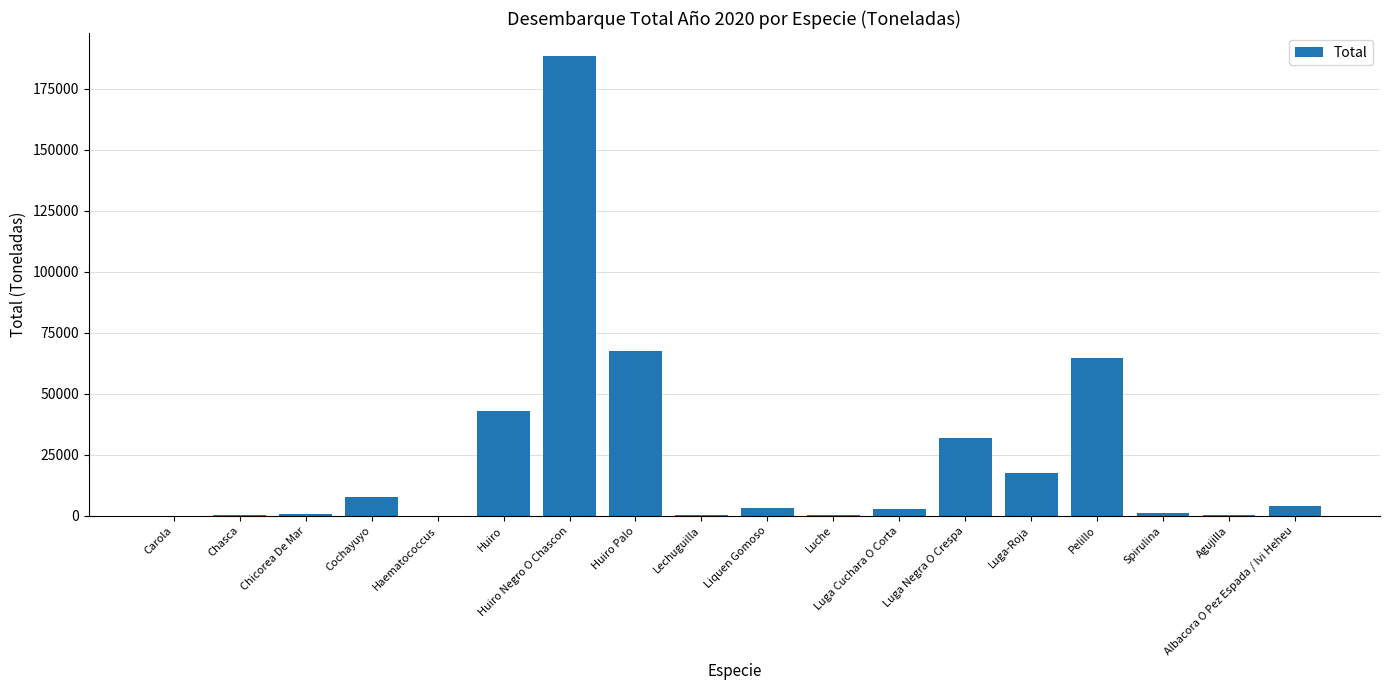

Between Luga Negra O Crespa and Carola, which is larger?

Luga Negra O Crespa